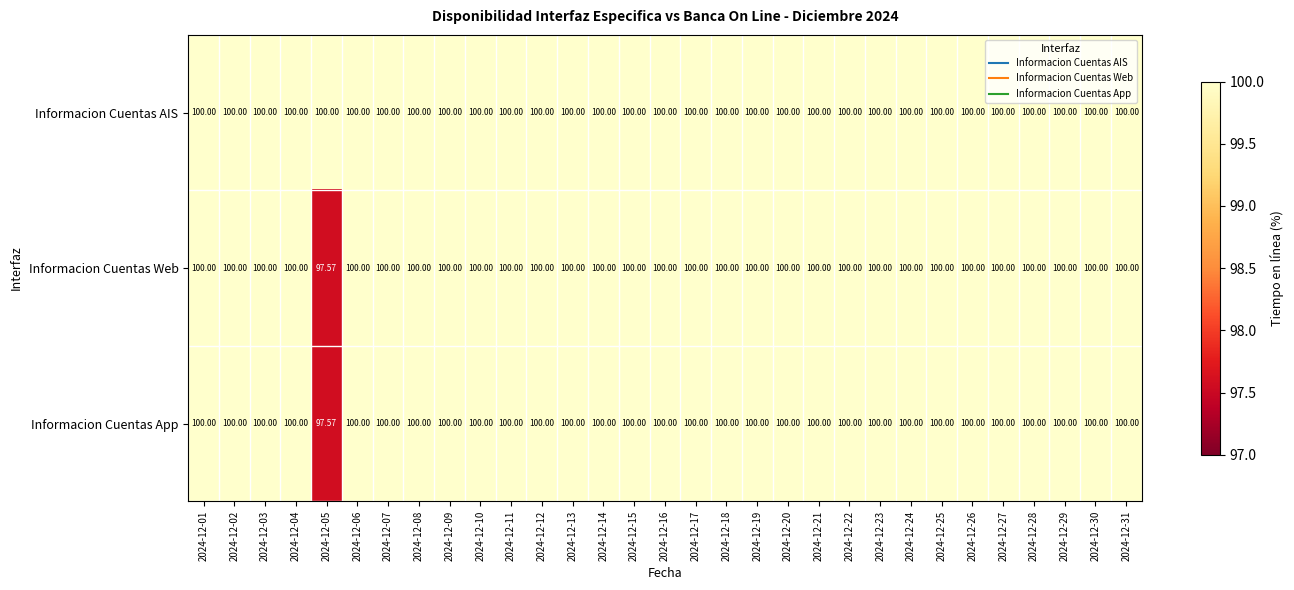

Which series has the largest total across all categories?

Informacion Cuentas AIS